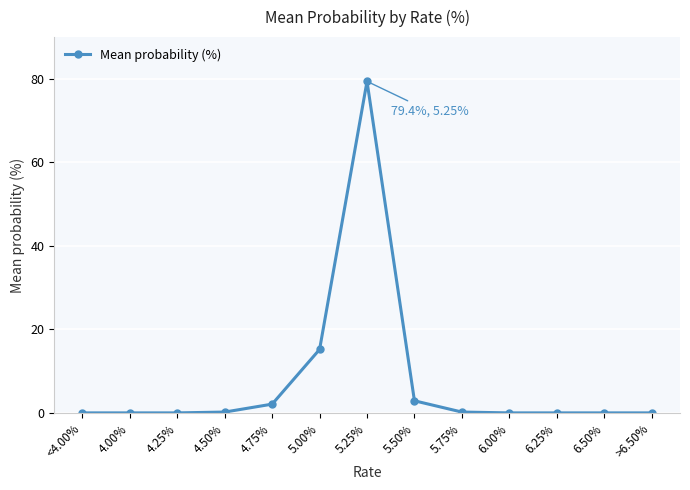

What is the average value?

7.7